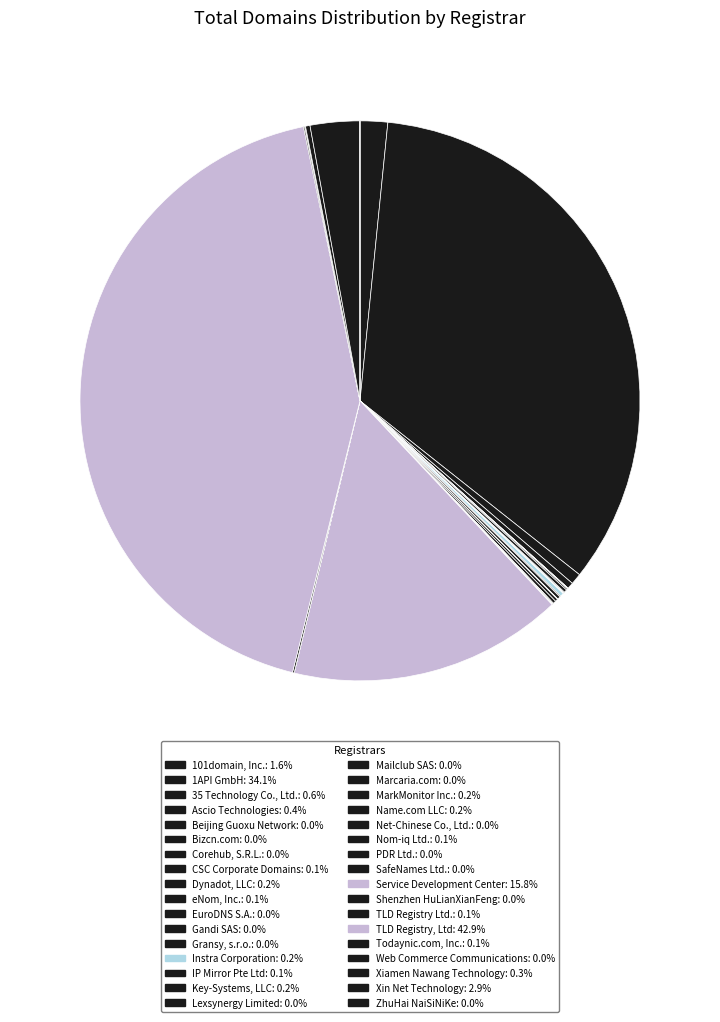

The Beijing Guoxu Network slice represents 0% of the pie. True or false?

True